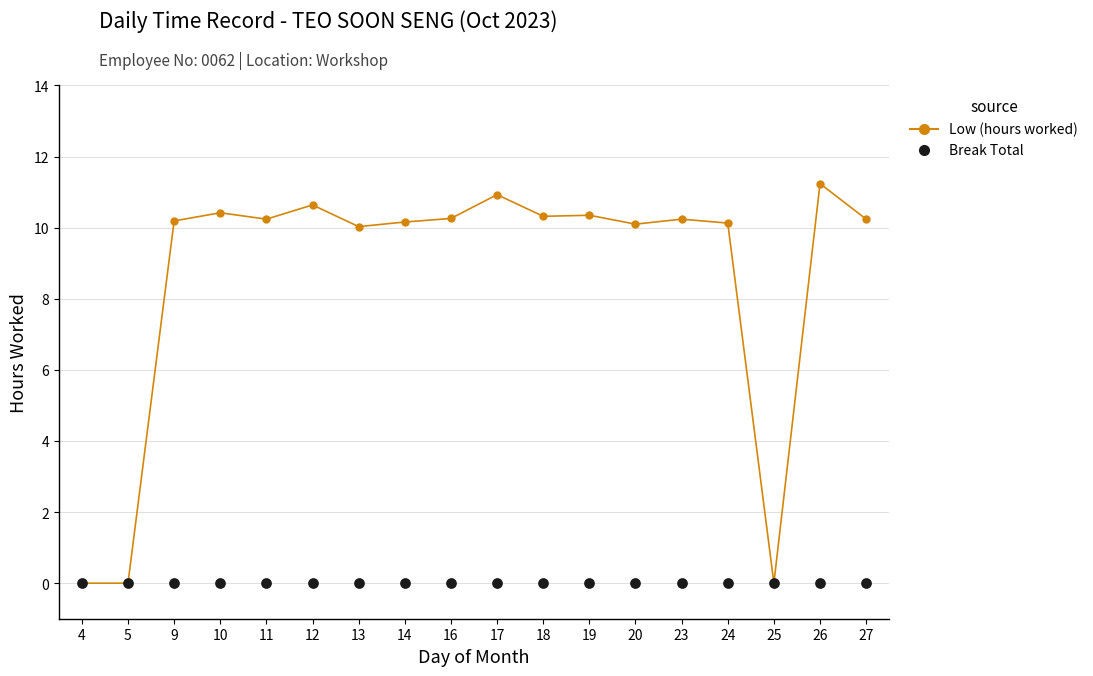

Which series reaches the maximum Y coordinate?

Low (hours worked)